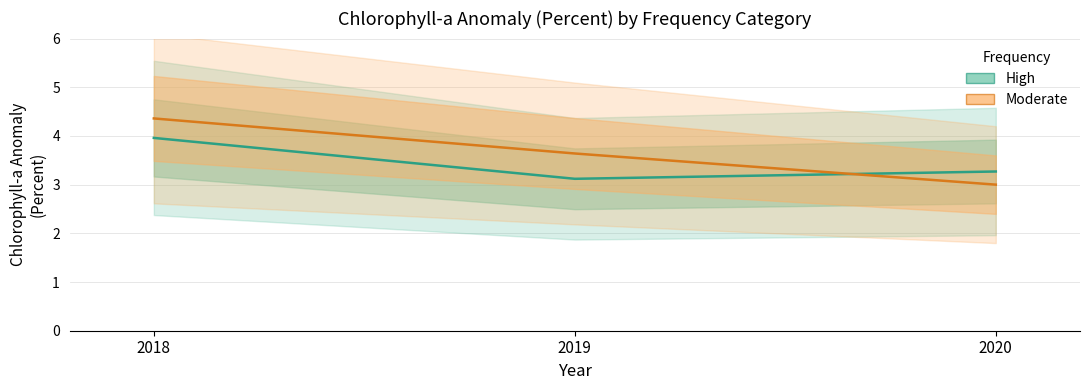

What is the sum of the Moderate values at 2018 and 2019?

8.0